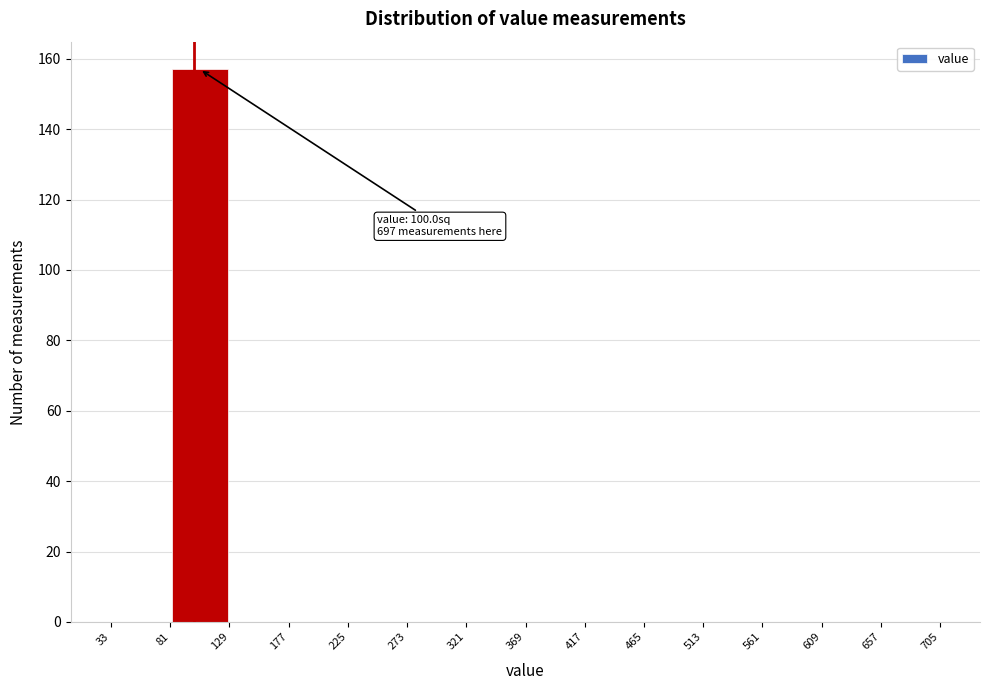

Over which range of the x-axis is the bar tallest?

81 to 129